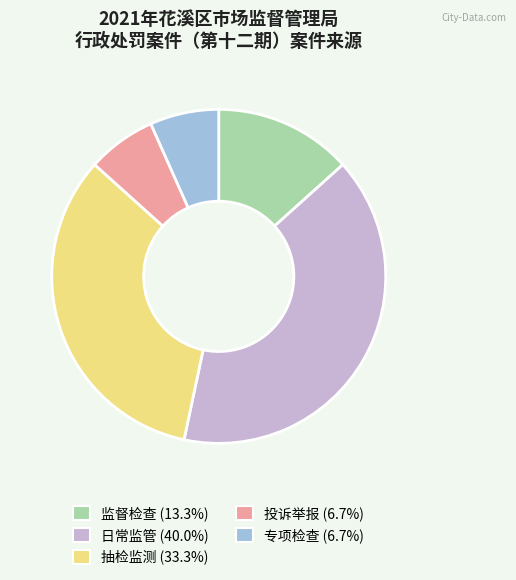

Does 投诉举报 represent more than half of the total?

No